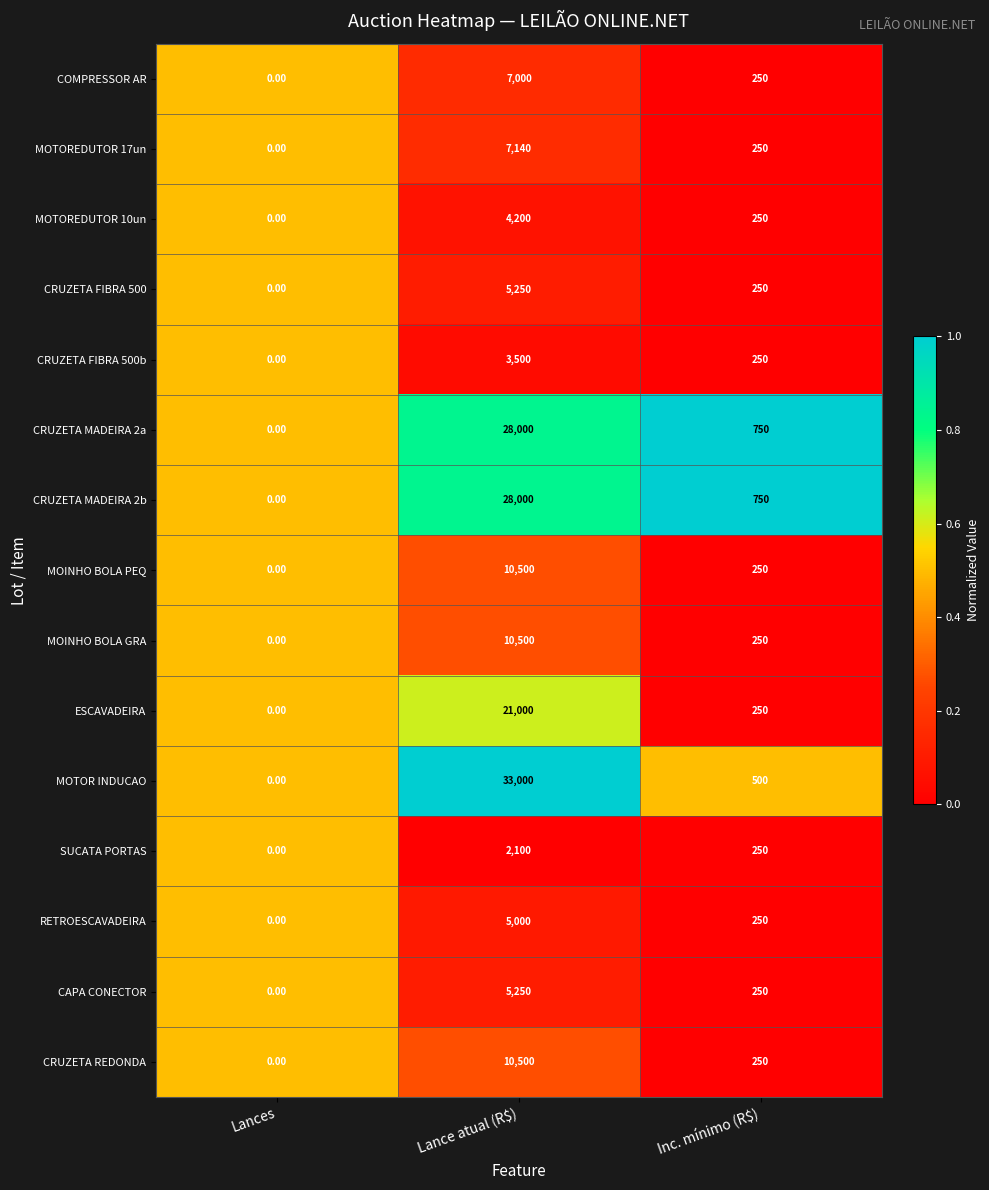

Count the number of categories in the chart.

3